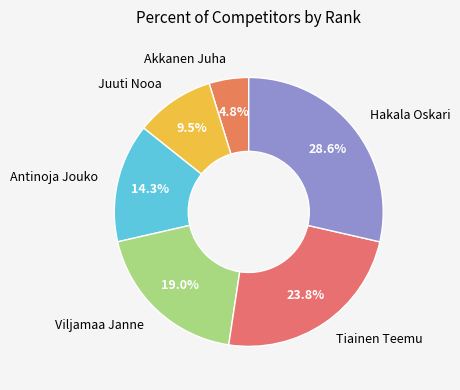

True or false: Viljamaa Janne accounts for 19% of the total.

True